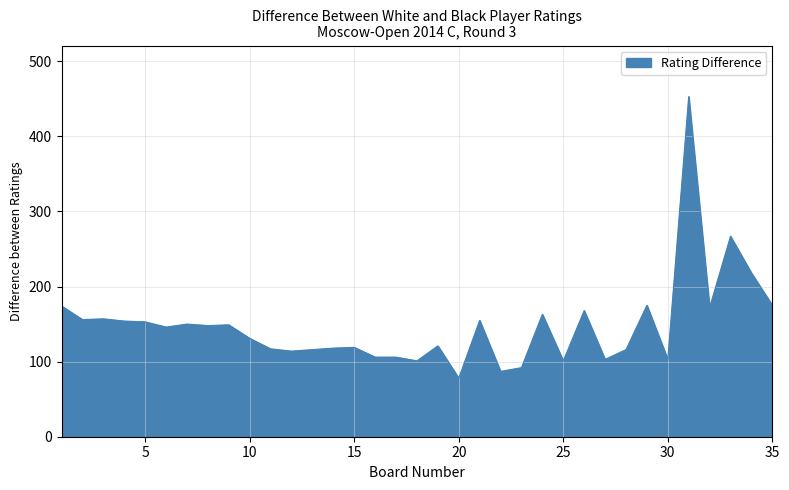

What is the minimum value shown in the chart?

78